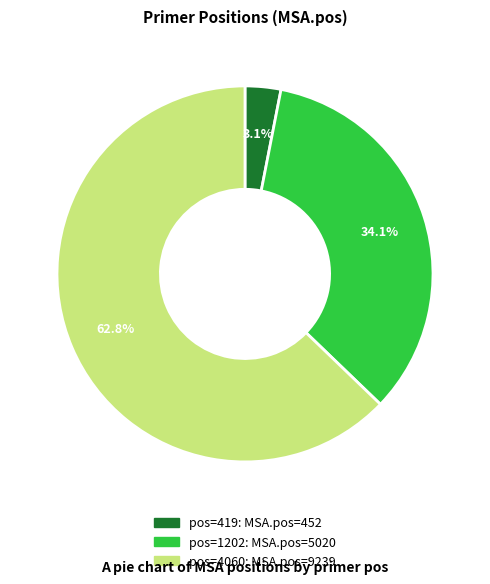

How many segments does this pie chart have?

3